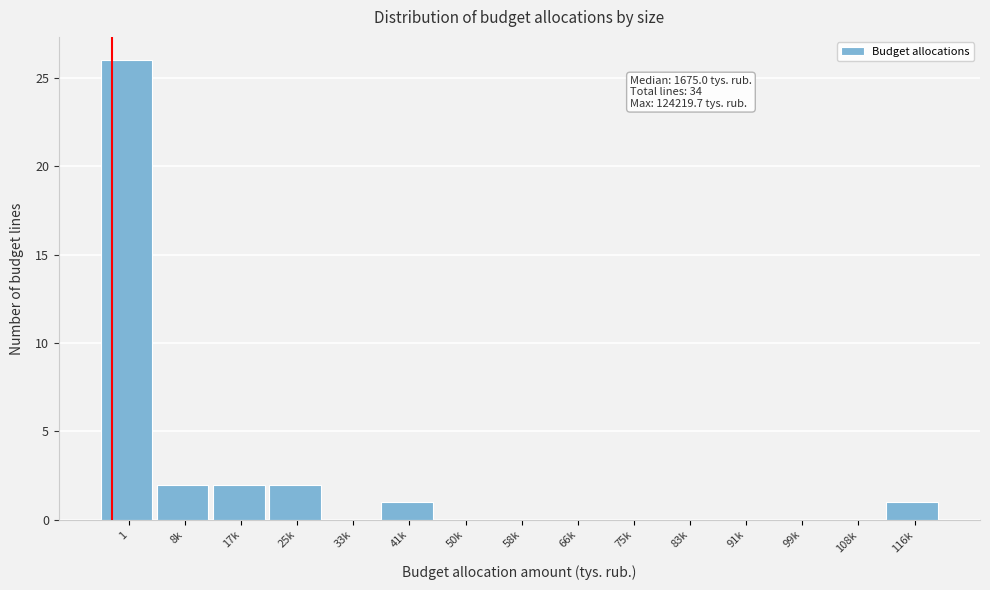

Reading left to right, list all the values displayed in this chart.

1=26	8k=2	17k=2	25k=2	33k=0	41k=1	50k=0	58k=0	66k=0	75k=0	83k=0	91k=0	99k=0	108k=0	116k=1